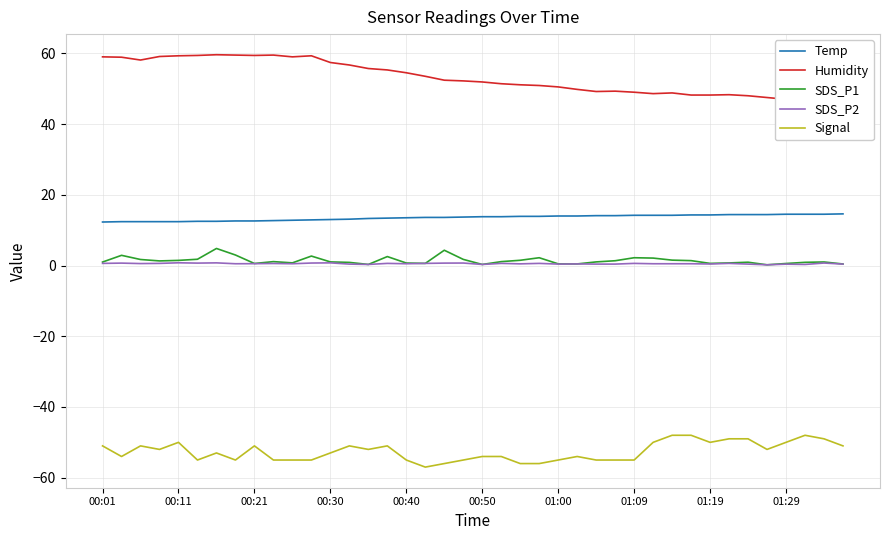

Read the Signal value at 13.

-51.0